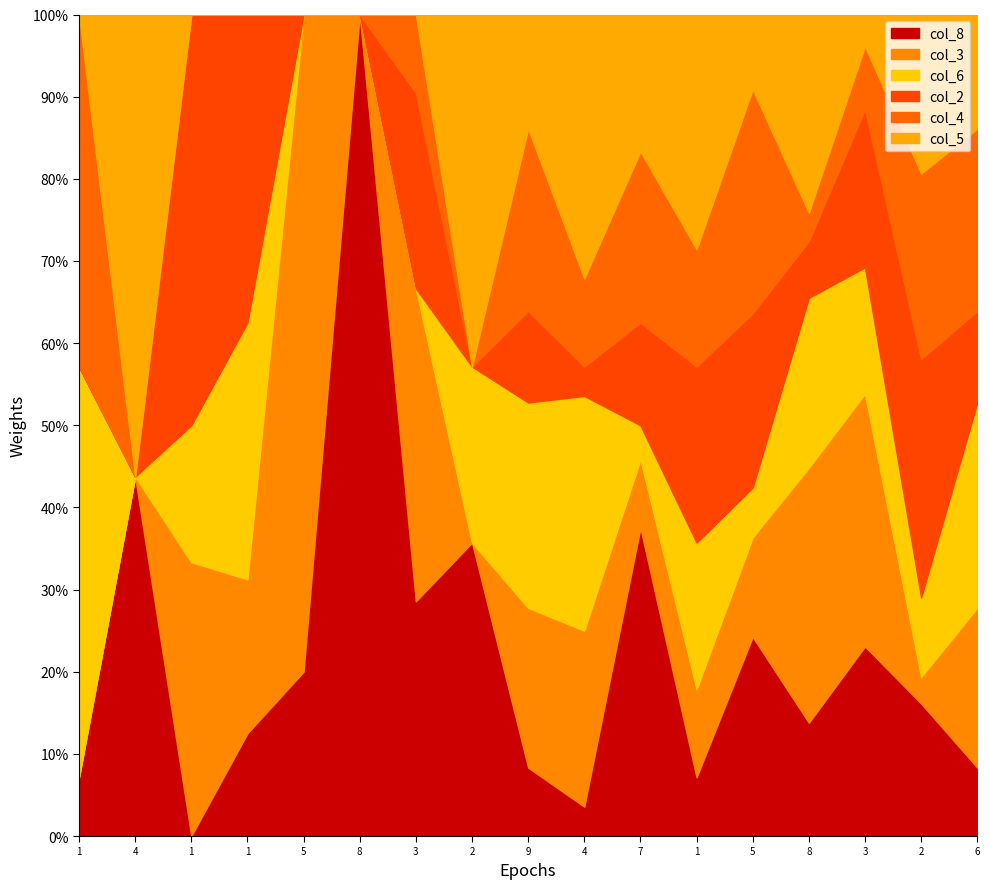

The value of col_3 at 6 is 12. True or false?

False